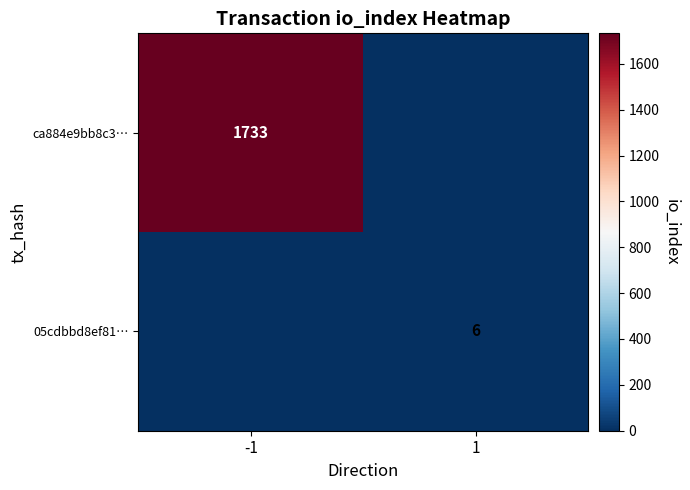

Is the value of 05cdbbd8ef81… at 1 greater than the value of ca884e9bb8c3… at -1?

No